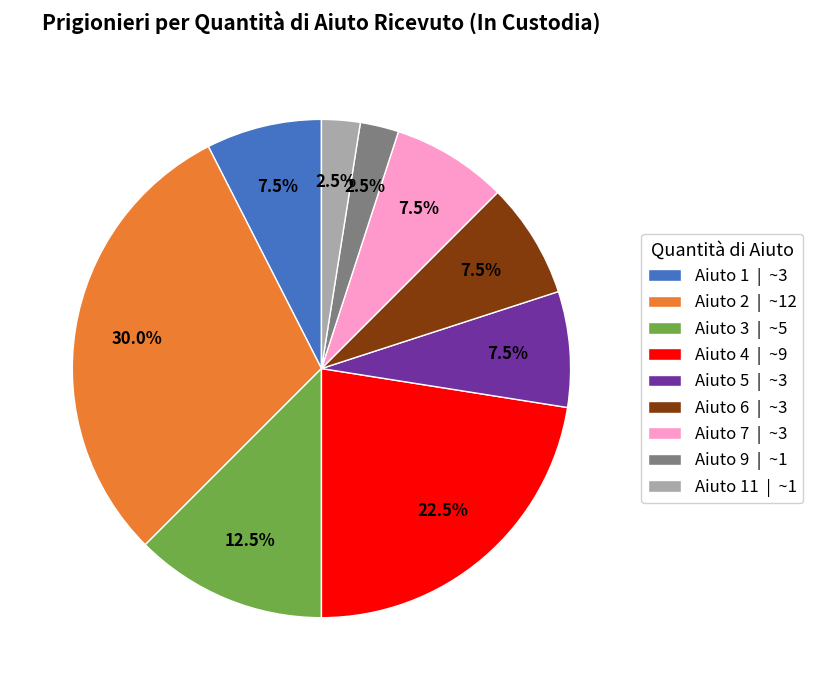

Is there any slice that represents more than half of the pie?

No